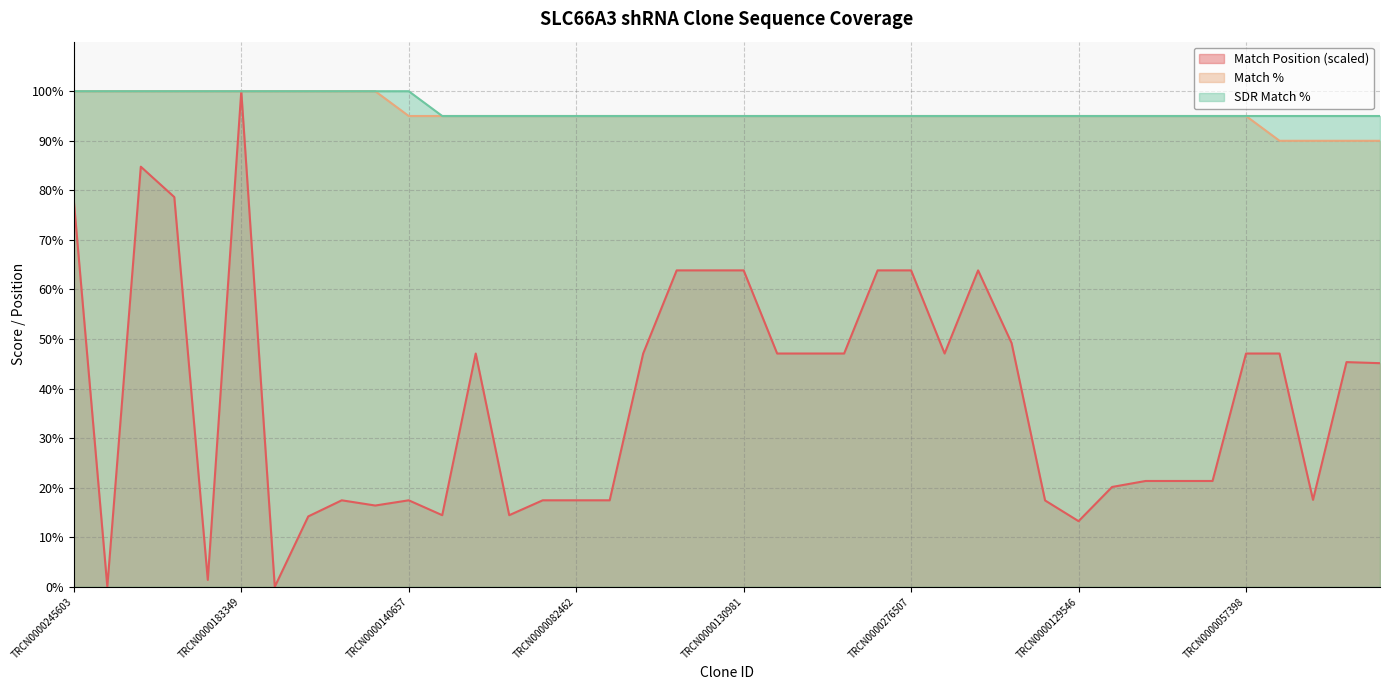

Is the value of Match Position at TRCN0000245605 greater than the value of SDR Match % at TRCN0000116737?

No